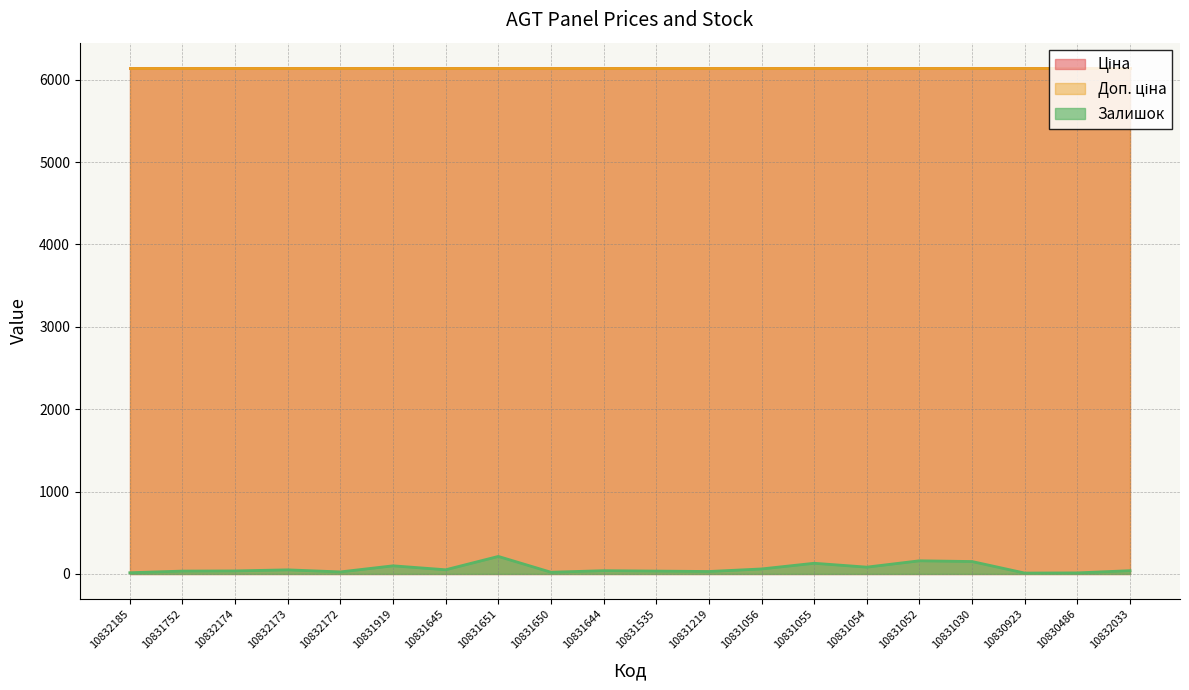

Which label corresponds to the smallest value in the chart?

10830923